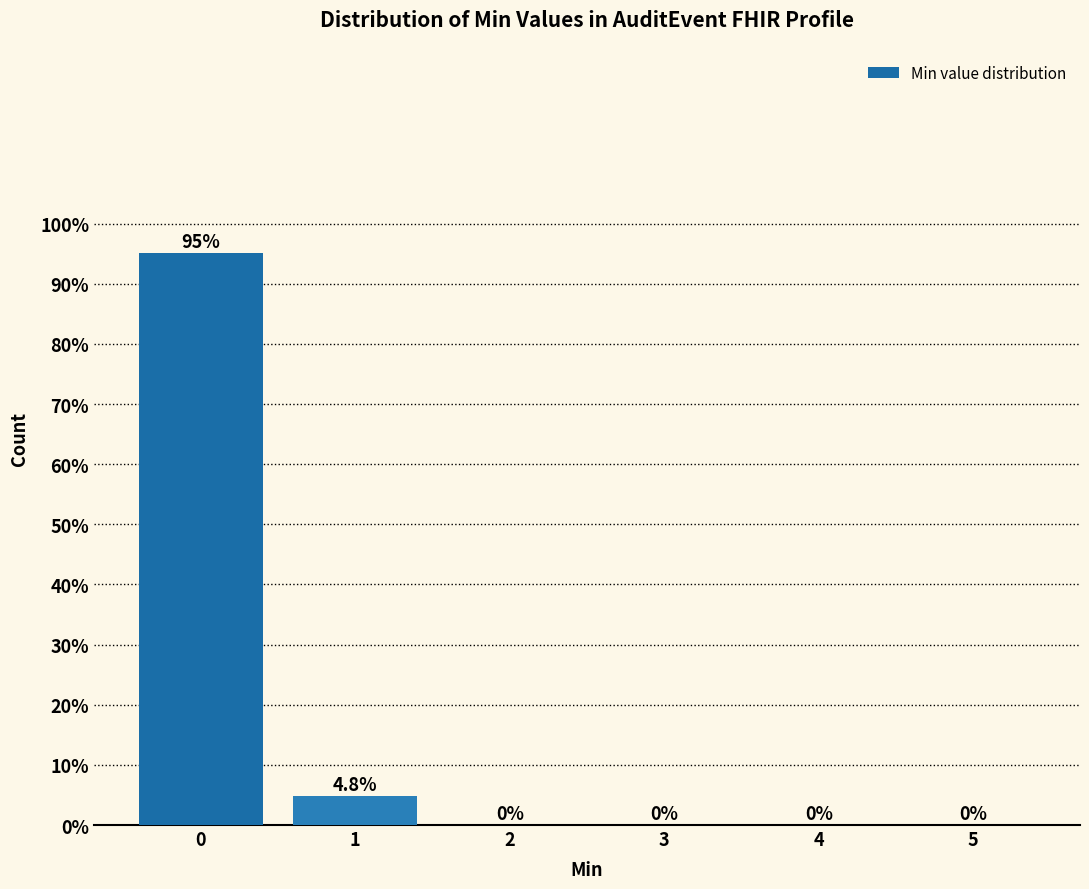

Reading left to right, list all the values displayed in this chart.

0=95.2	1=4.8	2=0.0	3=0.0	4=0.0	5=0.0